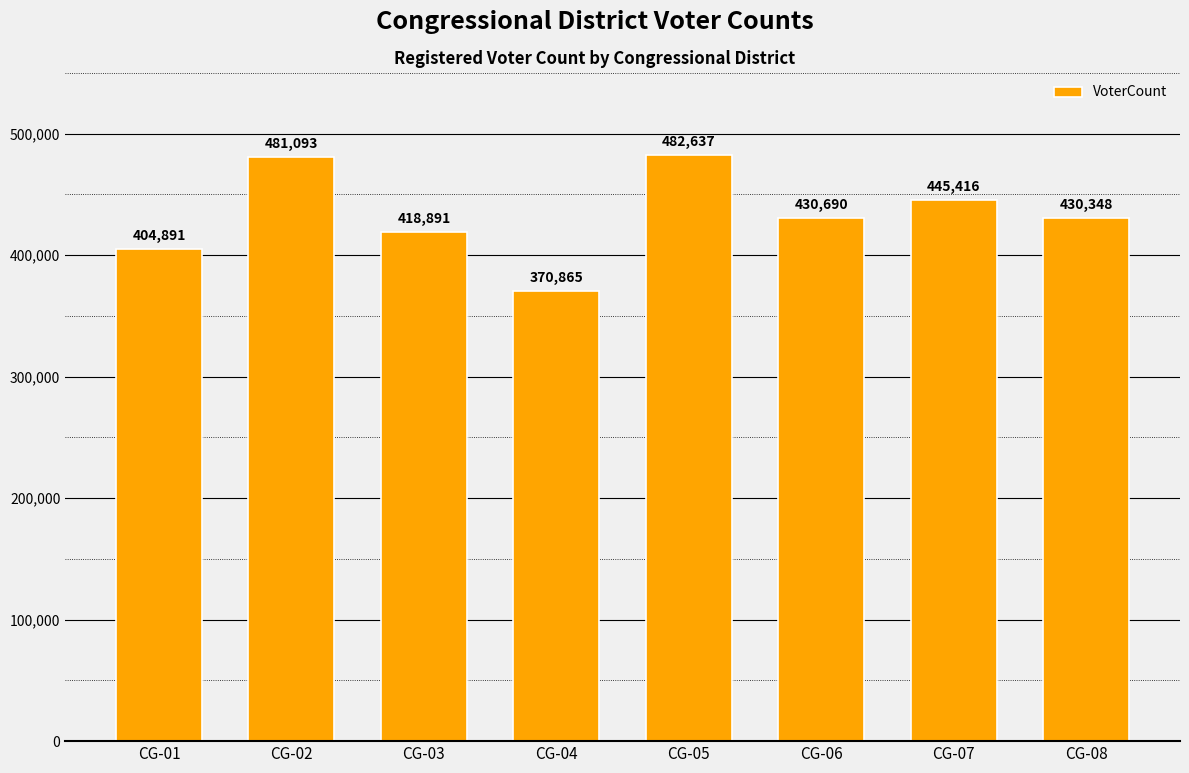

What value does the data have at CG-03, to the nearest 100?

418900